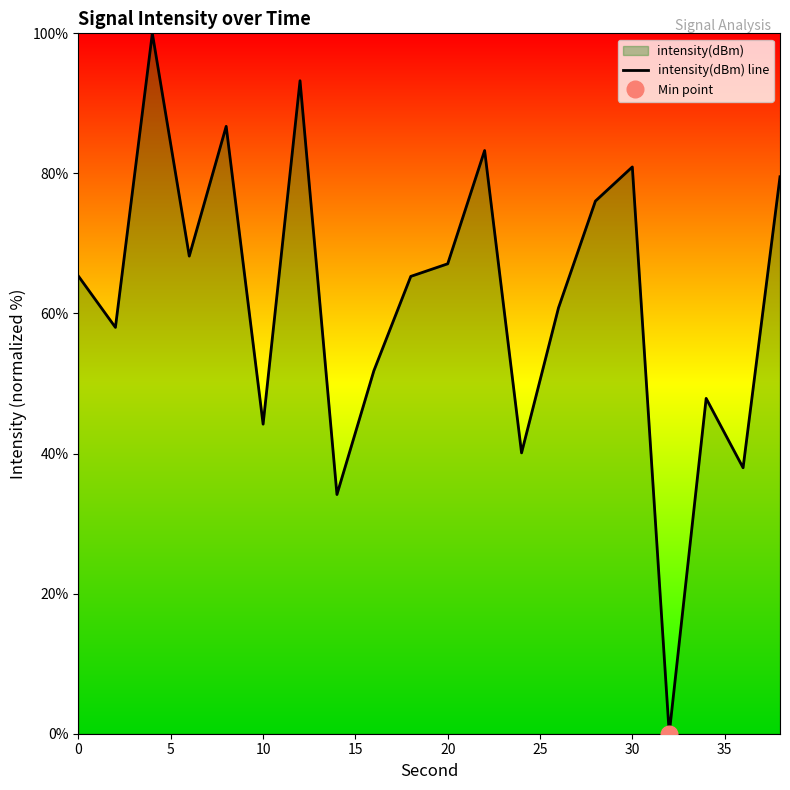

True or false: the data has more than 1 interior local peaks.

True